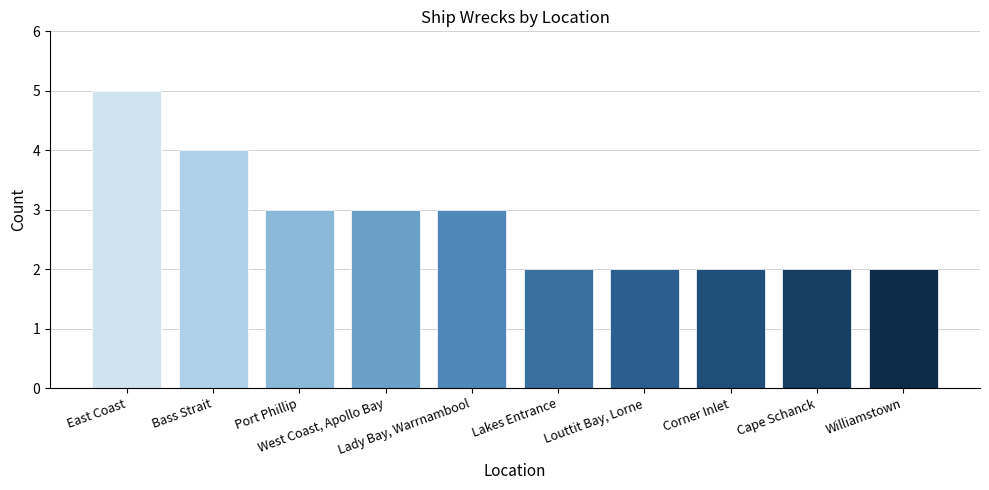

What is the difference between the maximum and minimum values?

3